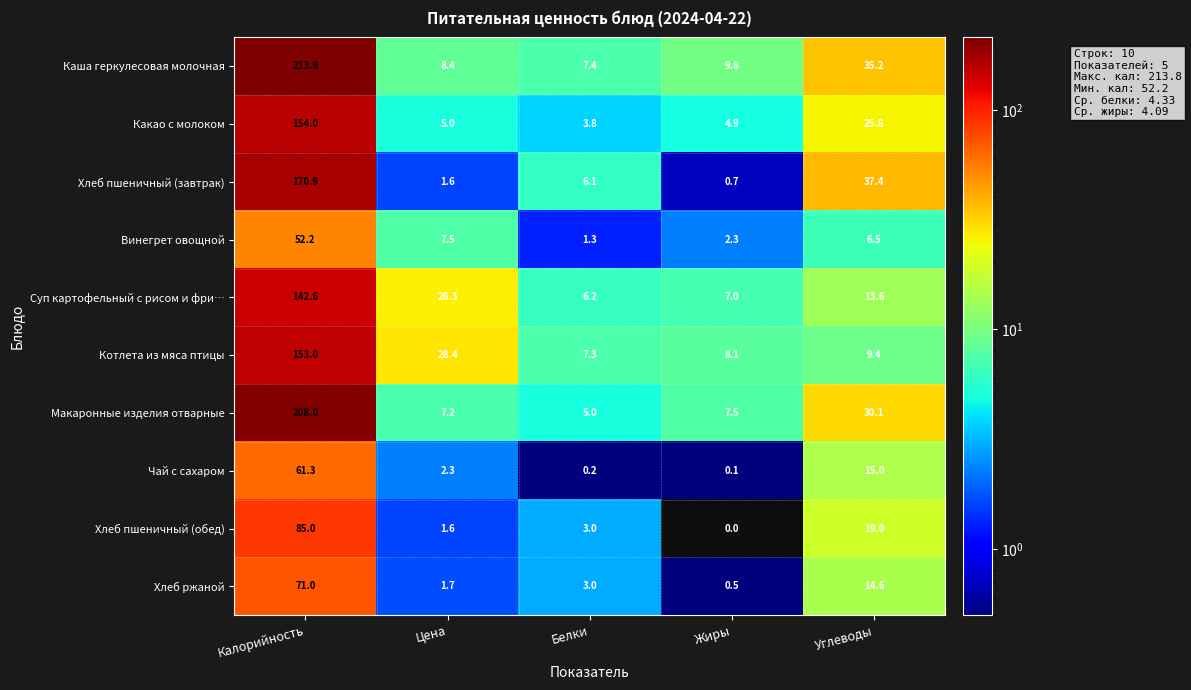

Rank the series by their maximum value, from highest to lowest.

Каша геркулесовая молочная, Макаронные изделия отварные, Хлеб пшеничный (завтрак), Какао с молоком, Котлета из мяса птицы, Суп картофельный с рисом и фри…, Хлеб пшеничный (обед), Хлеб ржаной, Чай с сахаром, Винегрет овощной